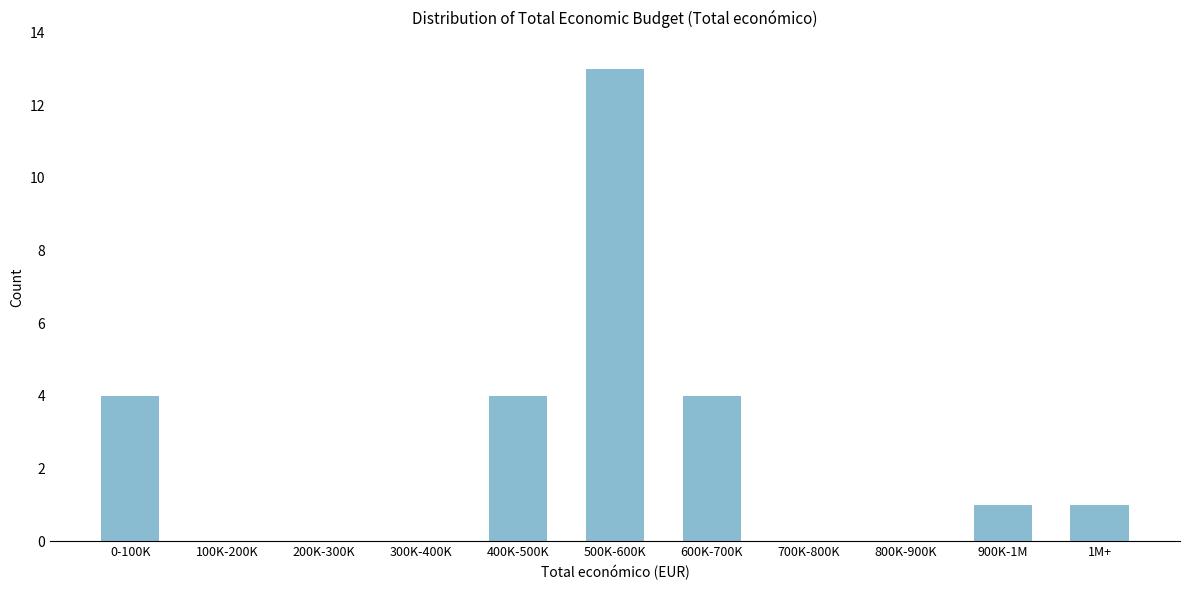

Reading left to right, extract all data points from this chart.

0-100K=4	100K-200K=0	200K-300K=0	300K-400K=0	400K-500K=4	500K-600K=13	600K-700K=4	700K-800K=0	800K-900K=0	900K-1M=1	1M+=1